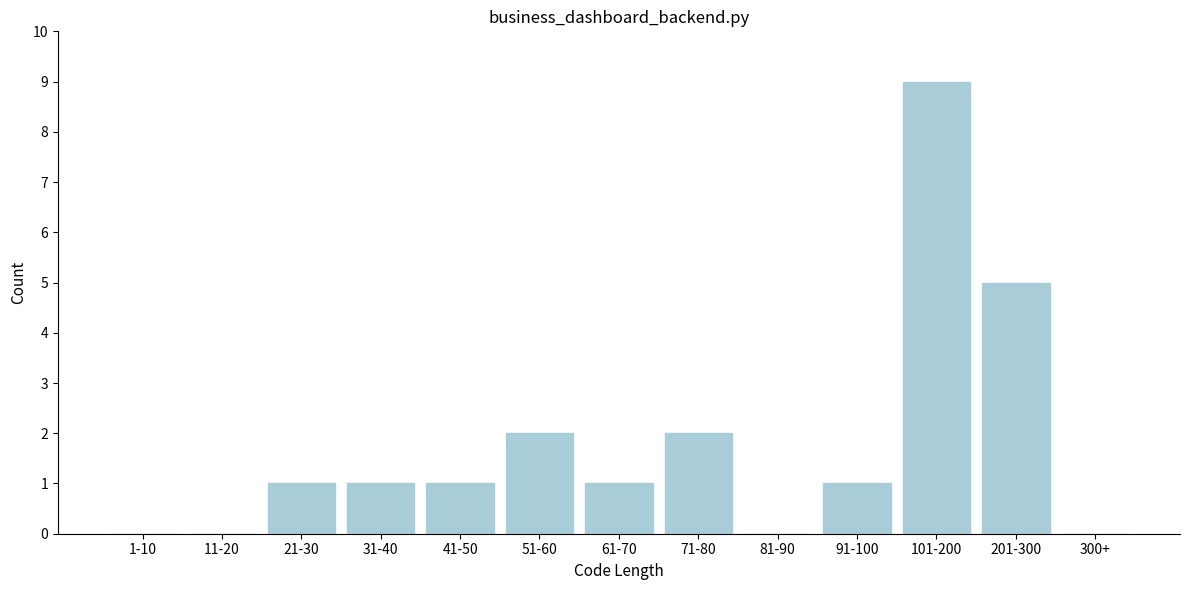

Reading right to left, list all the values displayed in this chart.

300+=0	201-300=5	101-200=9	91-100=1	81-90=0	71-80=2	61-70=1	51-60=2	41-50=1	31-40=1	21-30=1	11-20=0	1-10=0